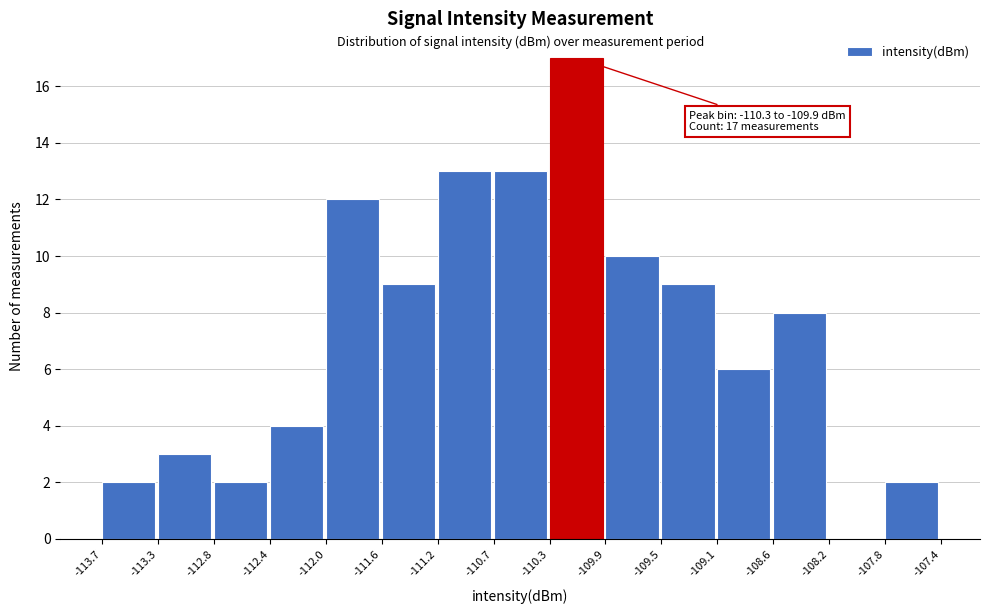

Which range on the x-axis has the tallest bar?

-110.3 to -109.9